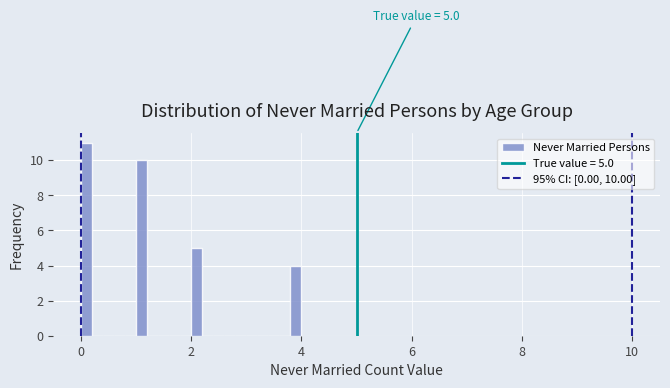

Read against the x-axis, roughly where is the centre of the tallest bar?

0.2